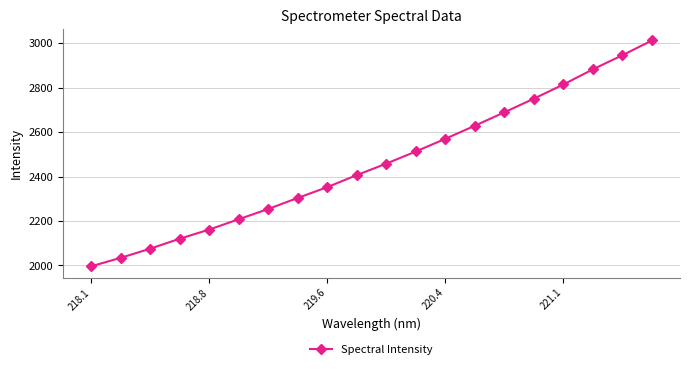

What is the value of the 13th point from the left?

2570.1